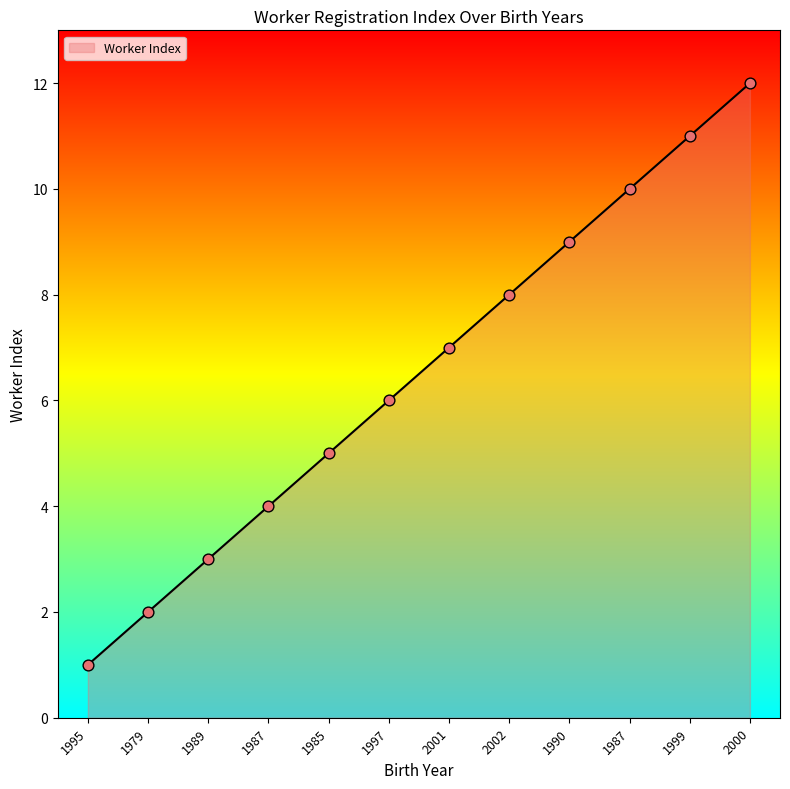

How many lines are shown in the chart?

1